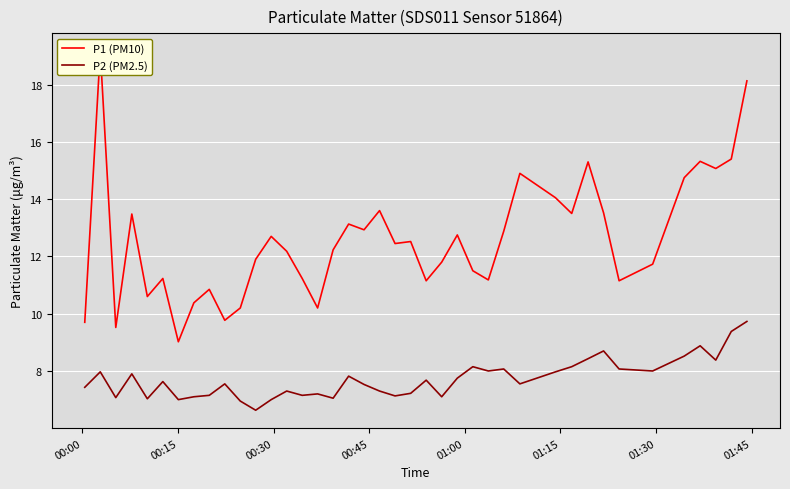

What is the maximum value for P2 (PM2.5)?

9.7